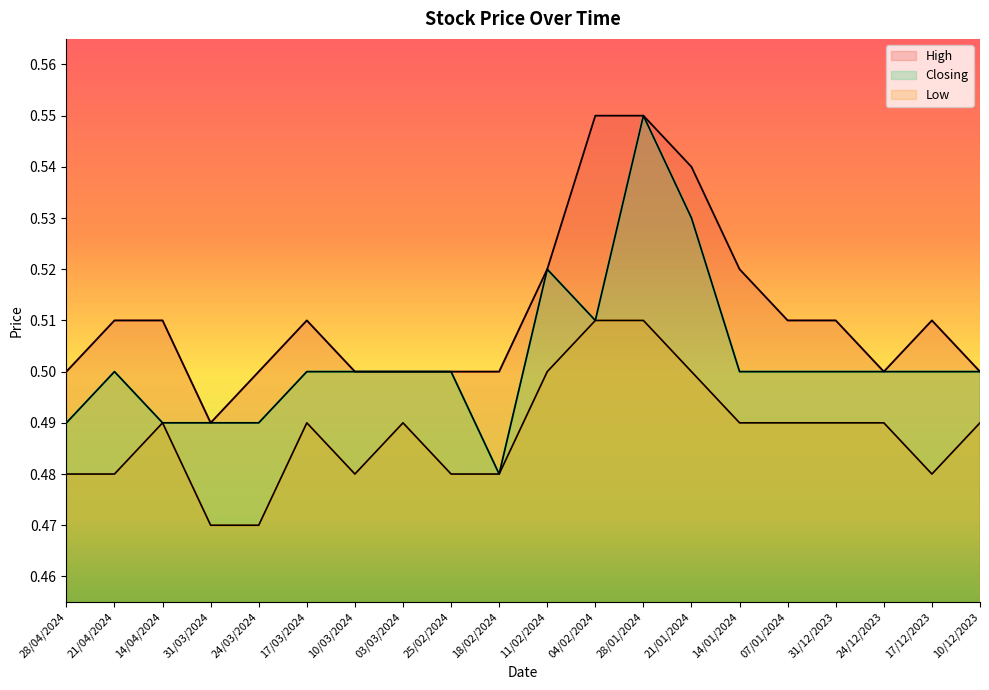

At which category does Closing reach its first local valley?

18/02/2024